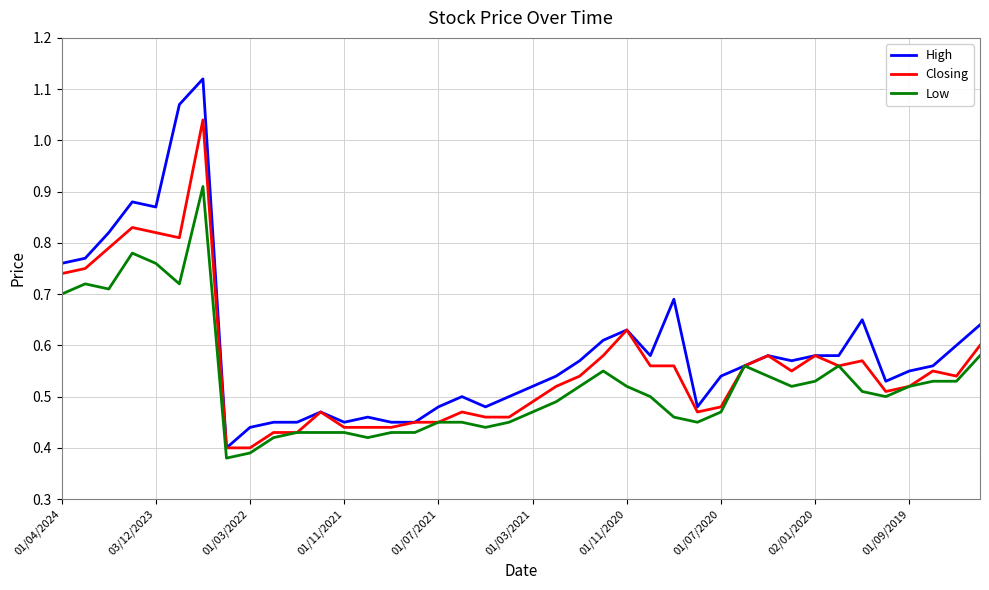

Which series has the largest range (max minus min)?

High